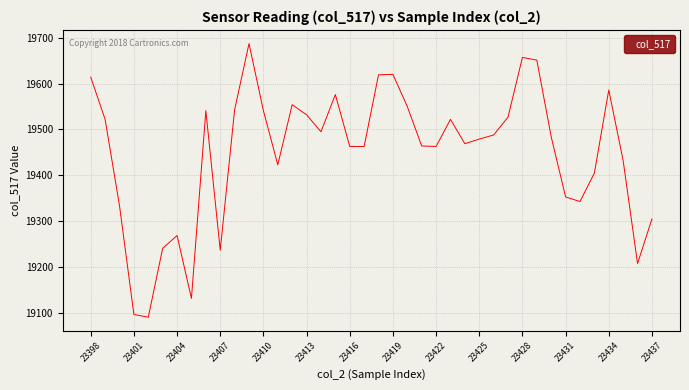

What is the smallest value displayed?

19091